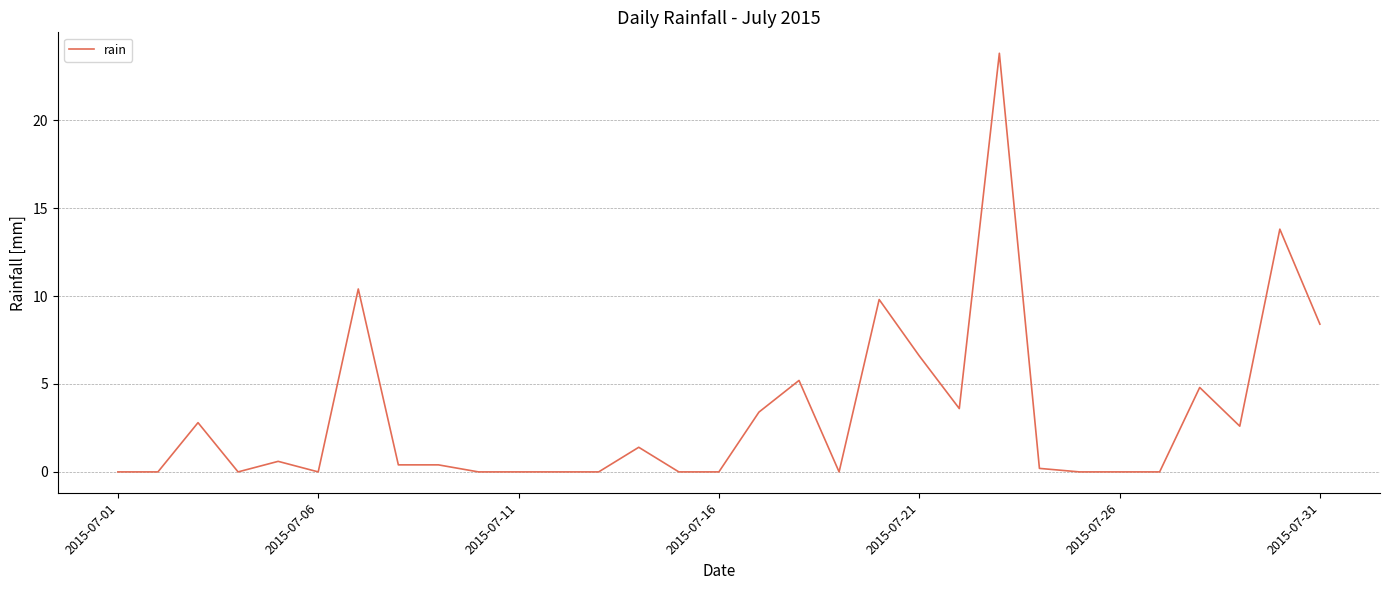

What is the difference between the maximum and minimum values?

23.8